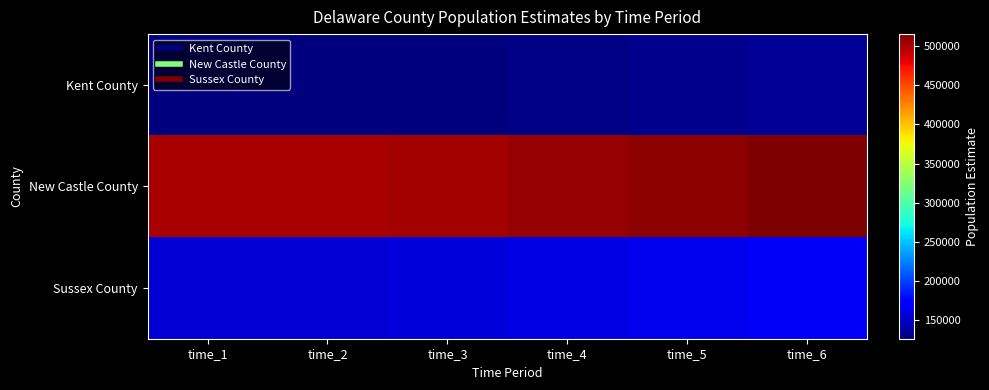

Which series has the widest spread of values?

New Castle County